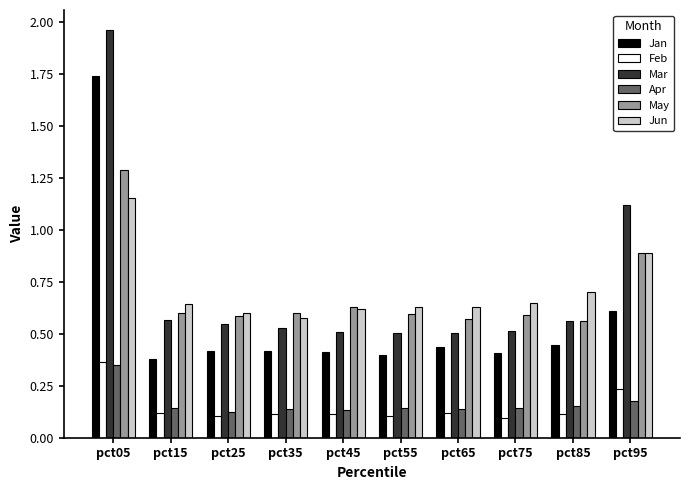

What is the difference between the maximum and minimum values in the May series?

0.7